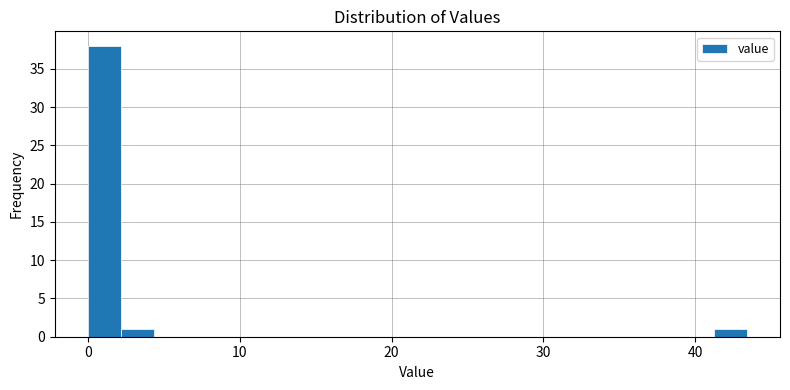

Read against the x-axis, roughly where is the centre of the tallest bar?

1